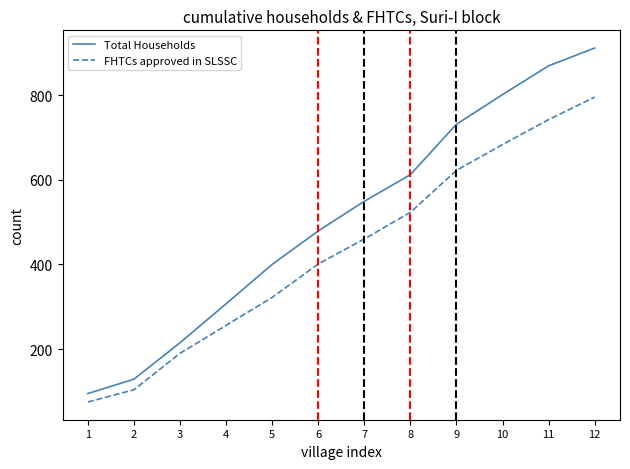

Reading right to left, extract all data points from this chart.

Total Households: 911	869	801	731	612	549	479	400	307	215	129	95
FHTCs approved in SLSSC: 795	742	683	622	523	460	401	322	256	190	104	75